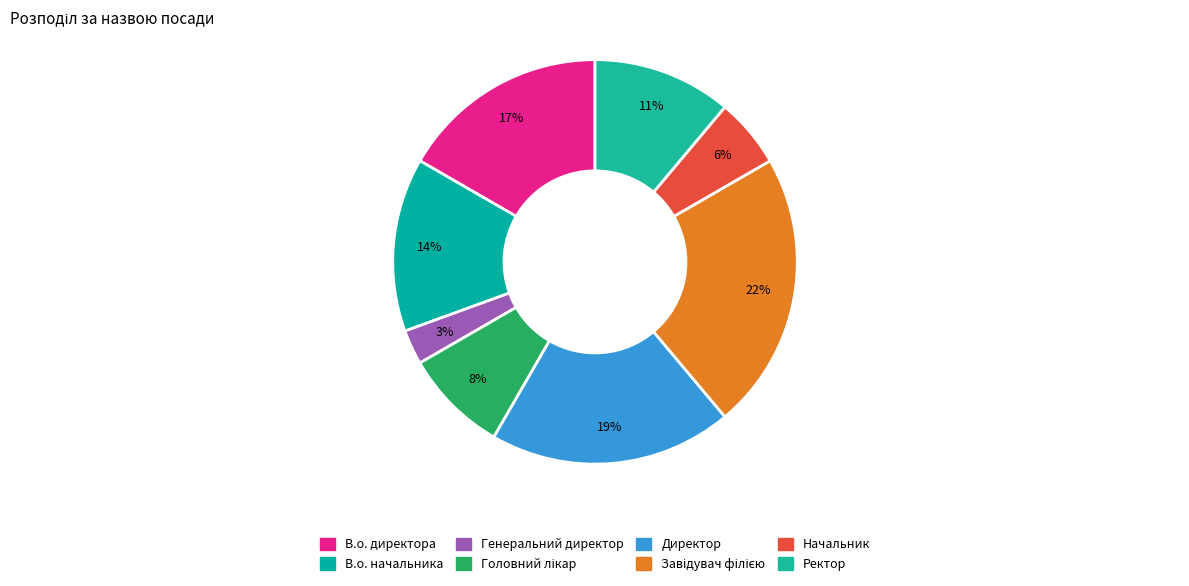

To the nearest percent, what is the combined percentage of Генеральний директор and Ректор?

14%